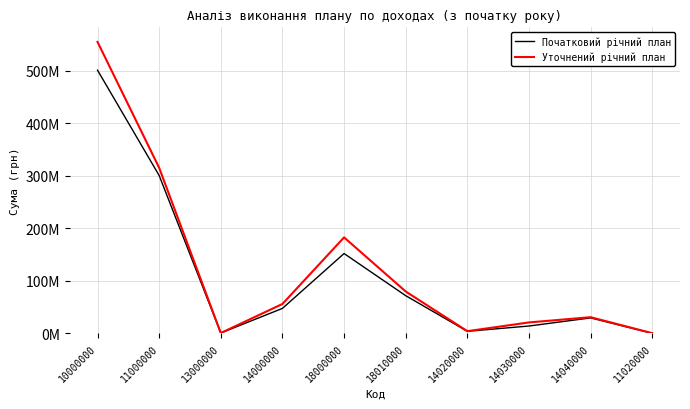

Which series has the largest range (max minus min)?

Уточнений річний план